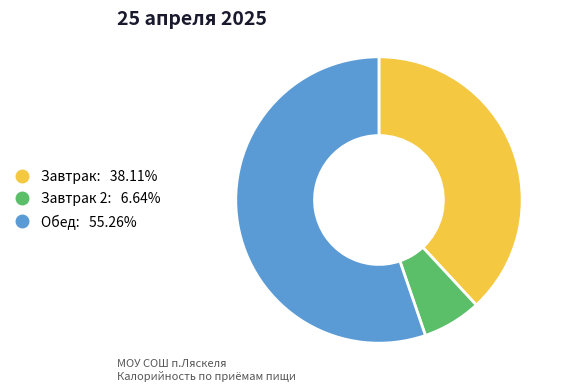

Is there any slice that represents more than half of the pie?

Yes